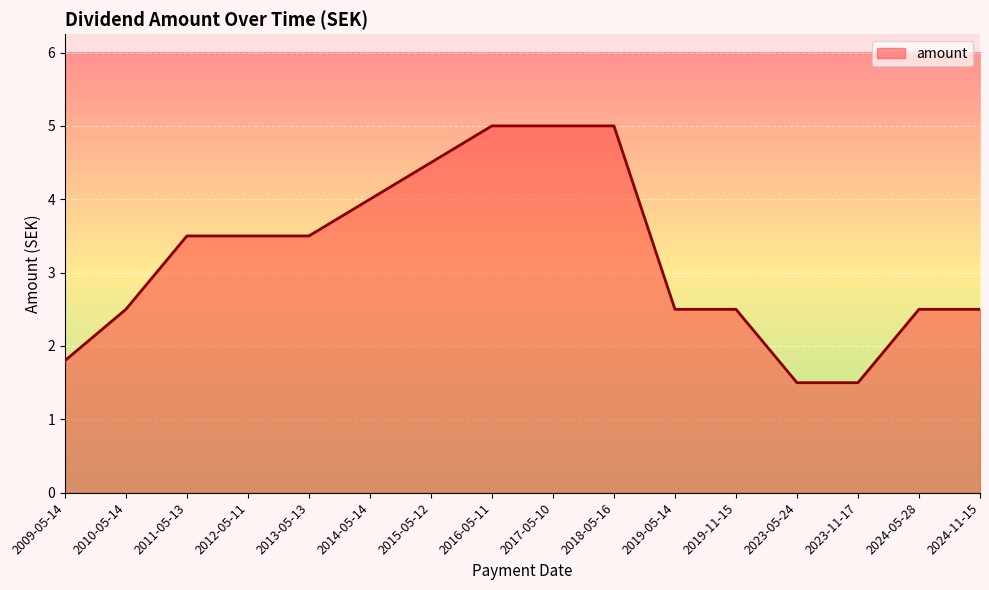

True or false: the data shows 5.0 at 2016-05-11.

True